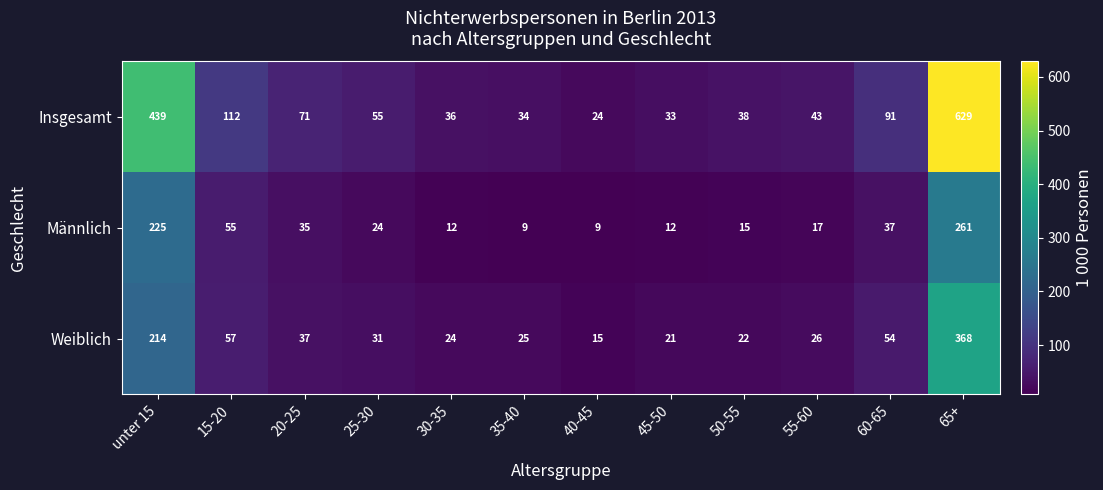

What is the difference between the maximum and minimum values in the Männlich series?

252